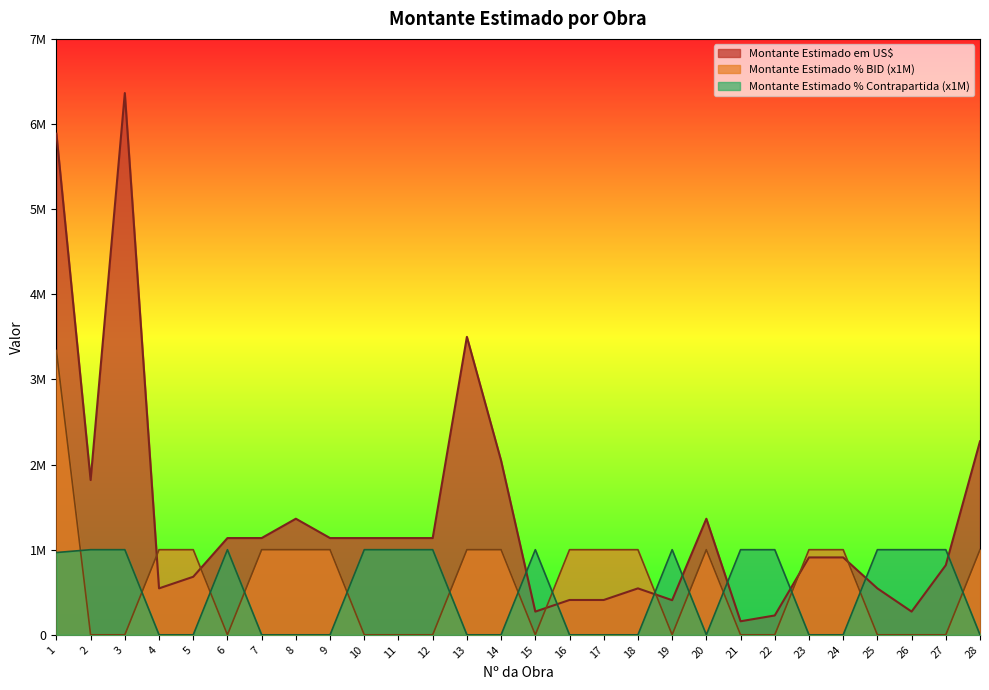

Between which two adjacent categories do Montante Estimado % BID and Montante Estimado em US$ first intersect?

3 and 4